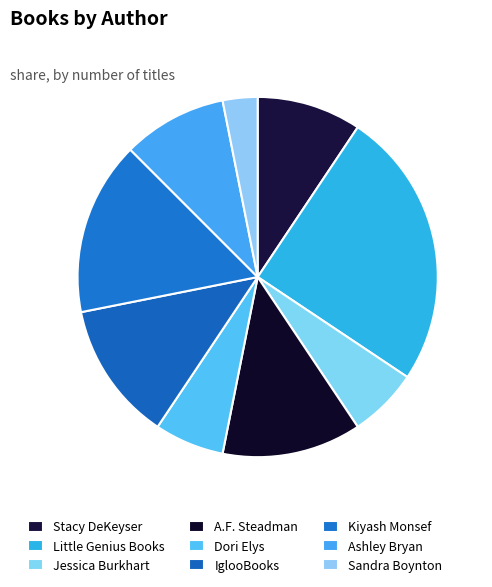

Does Jessica Burkhart account for over 50% of the chart?

No